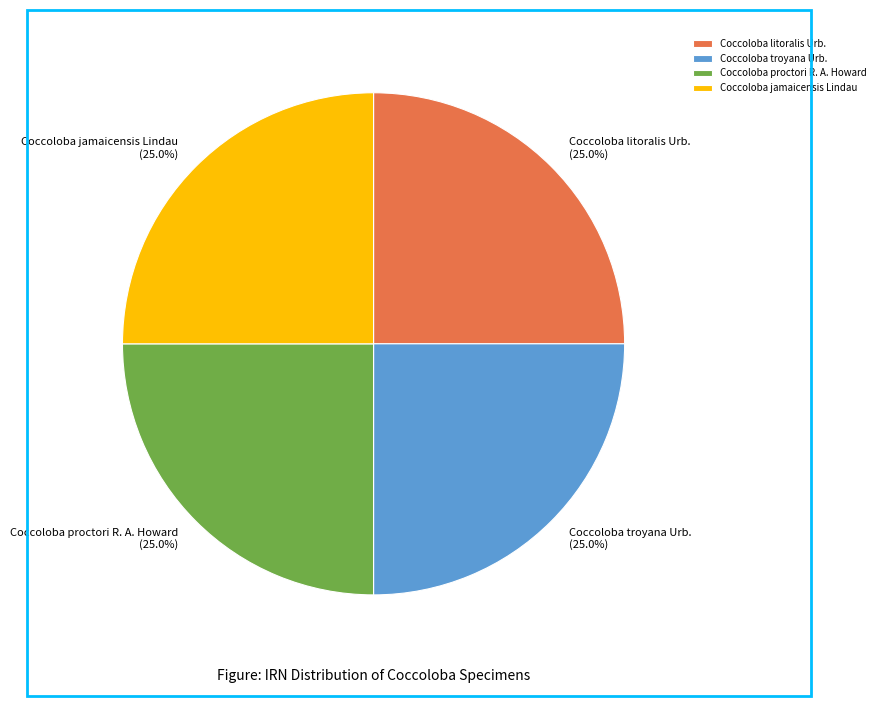

Approximately how many times larger is the value at Coccoloba jamaicensis Lindau compared to Coccoloba proctori R. A. Howard?

1.0